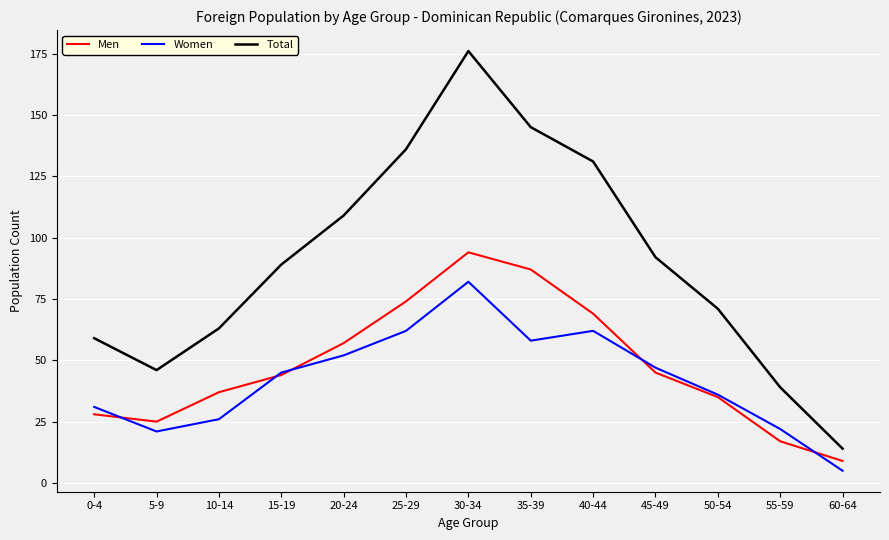

At which category does the chart reach its minimum across all series?

60-64